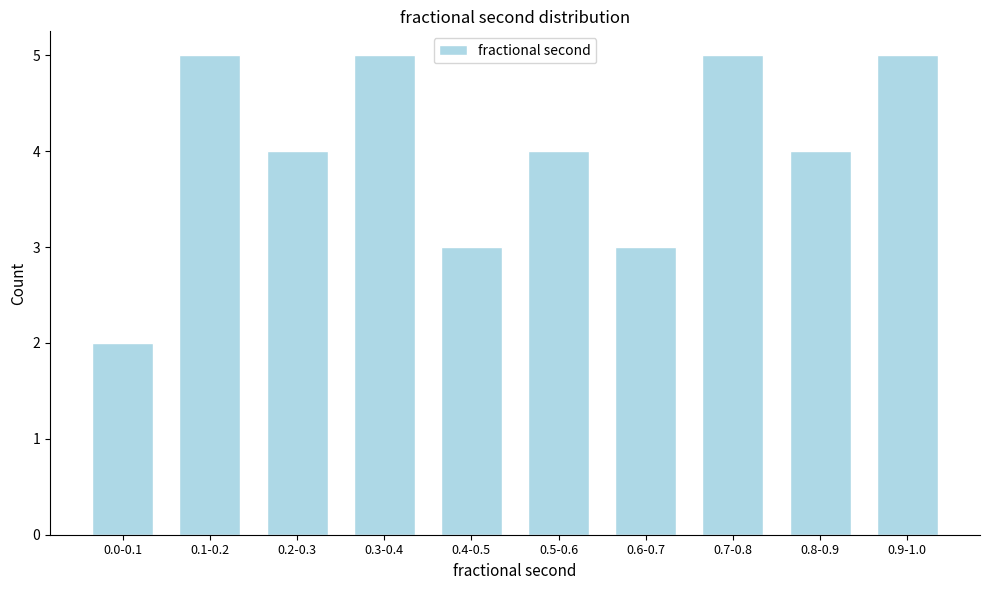

Reading left to right, list all the values displayed in this chart.

0.0-0.1=2	0.1-0.2=5	0.2-0.3=4	0.3-0.4=5	0.4-0.5=3	0.5-0.6=4	0.6-0.7=3	0.7-0.8=5	0.8-0.9=4	0.9-1.0=5